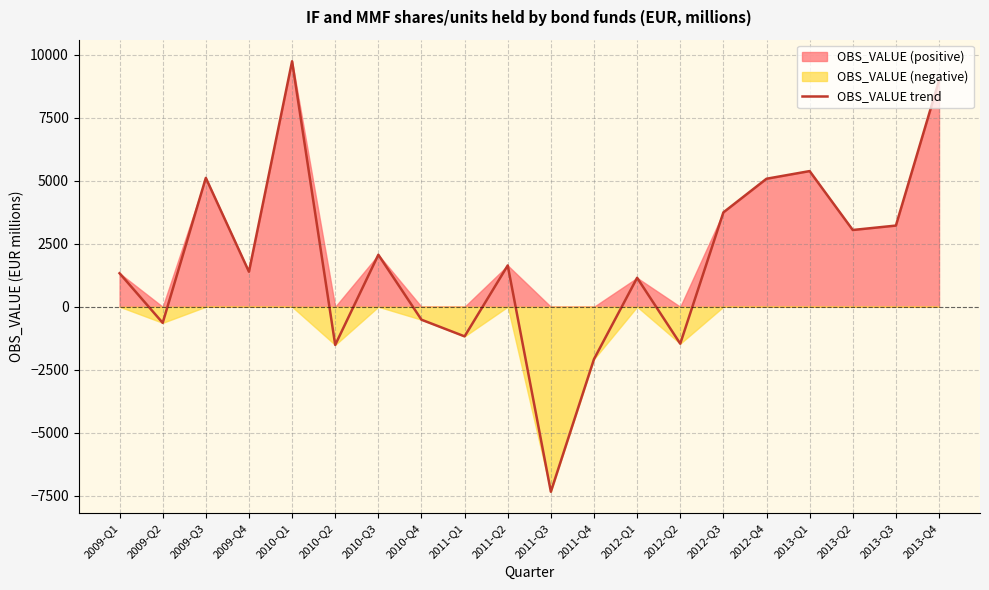

What is the difference between the second highest and second lowest values?

11065.5